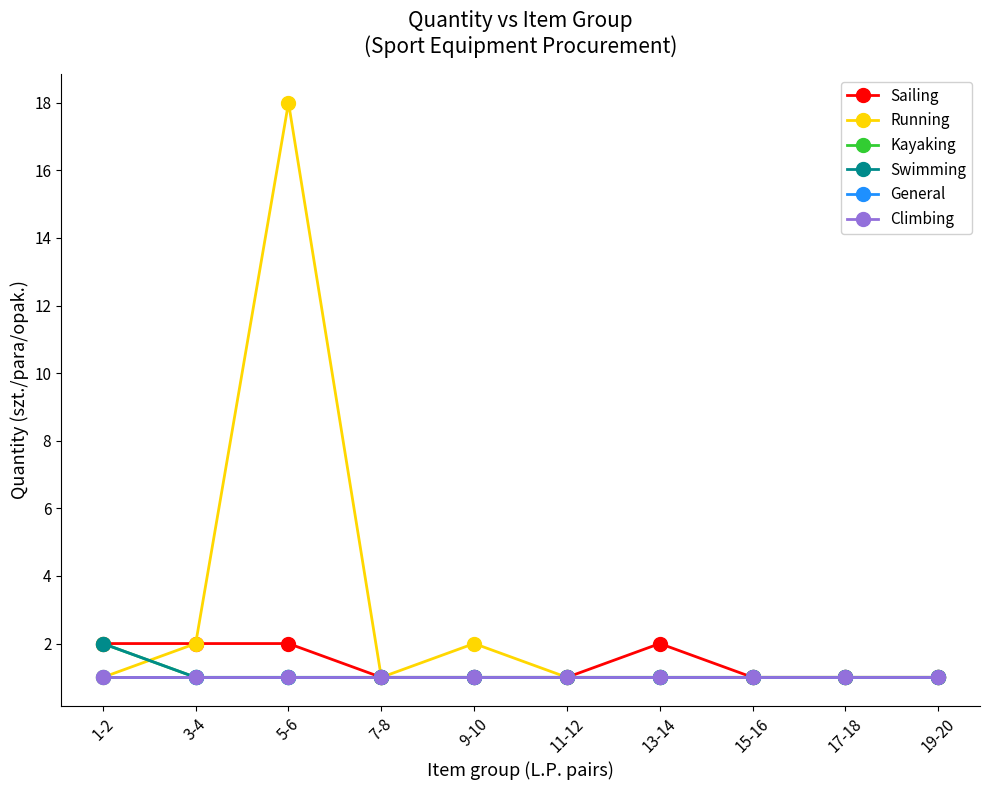

True or false: Sailing has a value of 0 at 15-16.

False